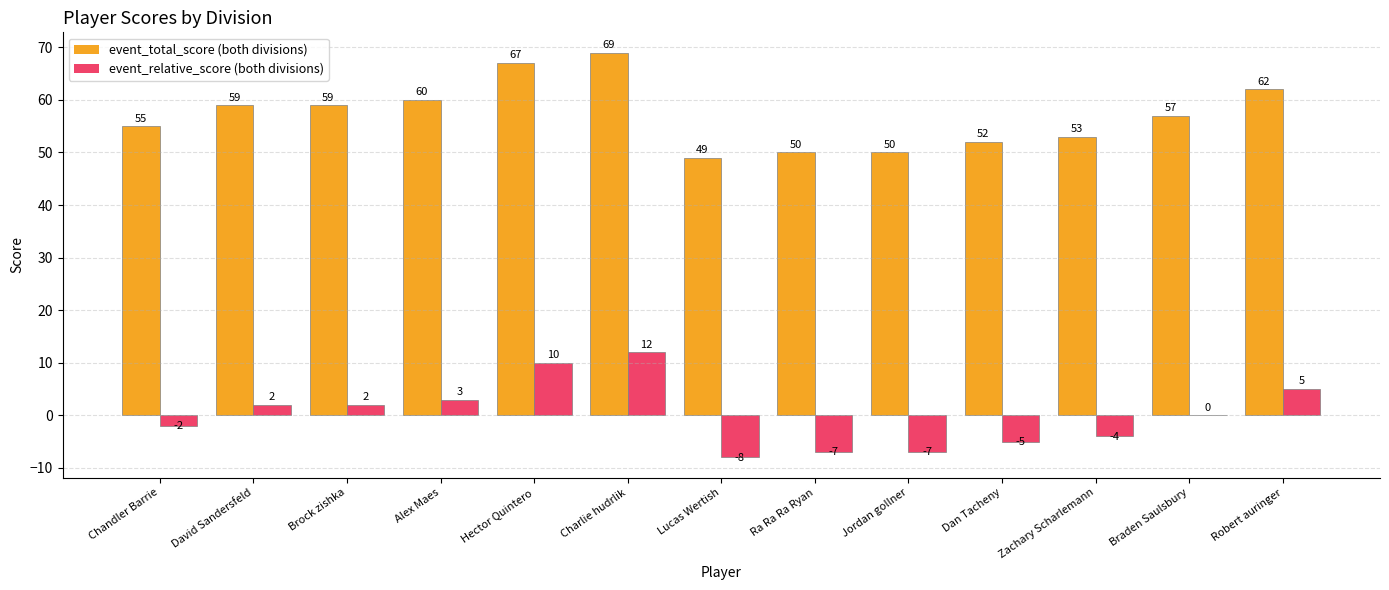

What is the total value across all series at Robert auringer?

67